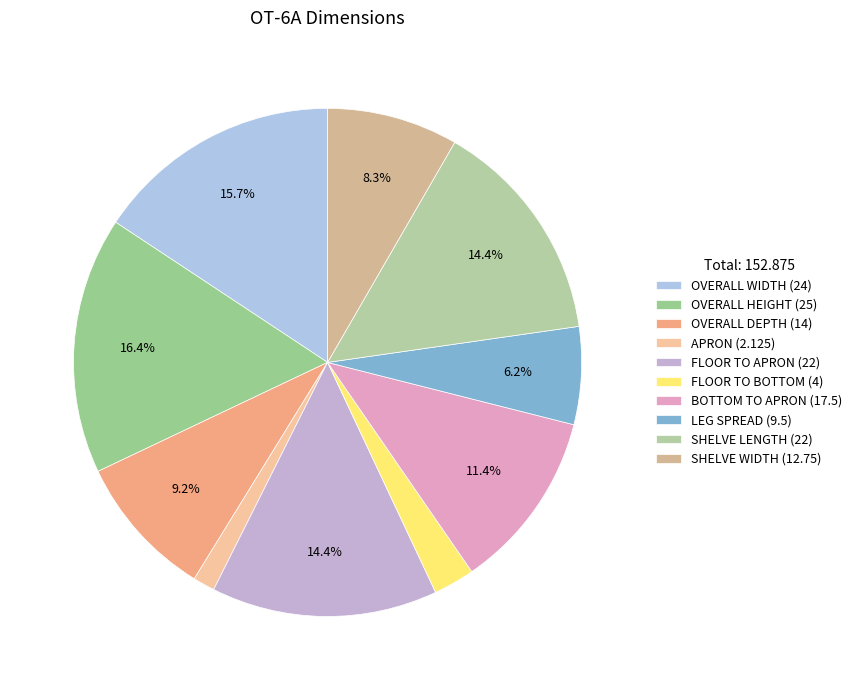

How many segments does this pie chart have?

10